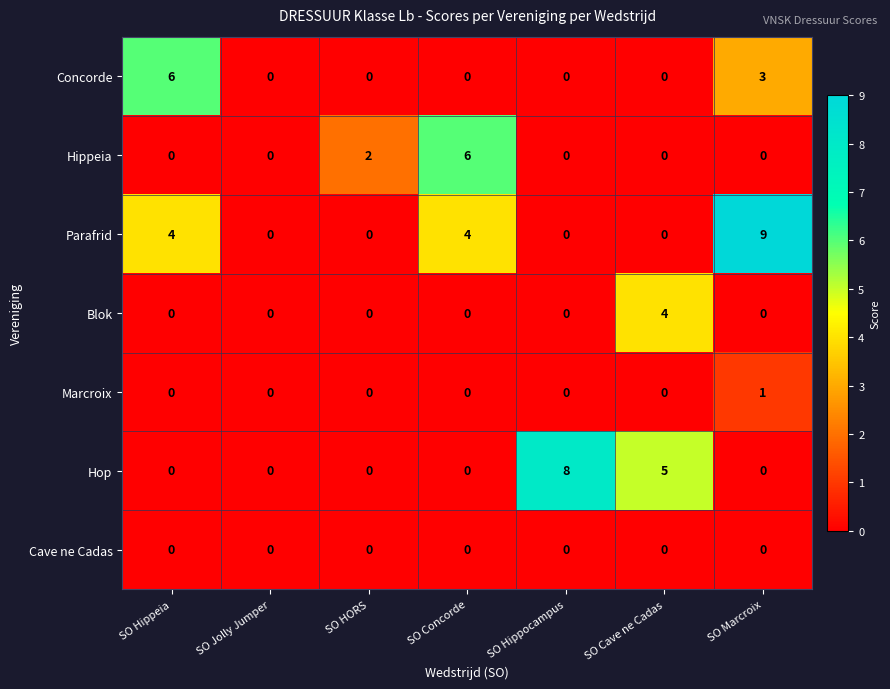

What is the difference between the maximum and minimum values in the Hippeia series?

6